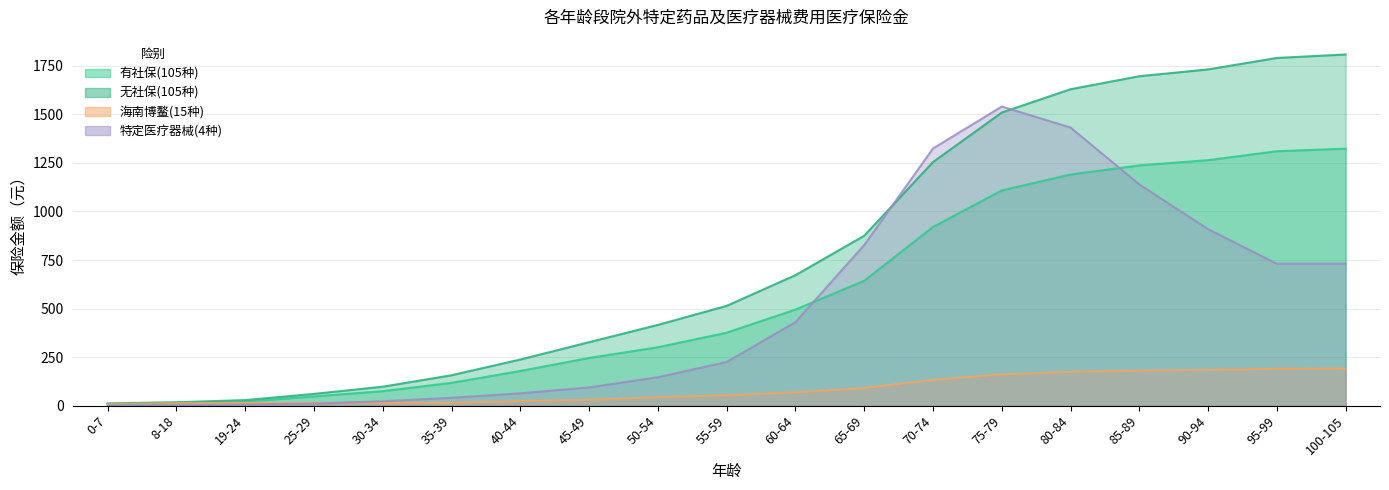

How many lines are shown in the chart?

4